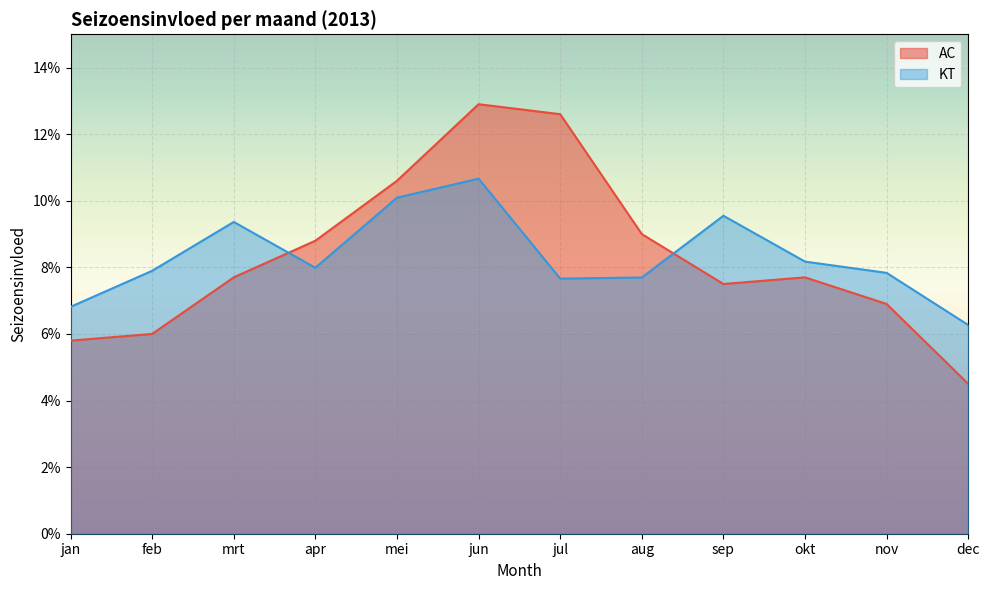

How many interior local peaks does the AC series have?

2